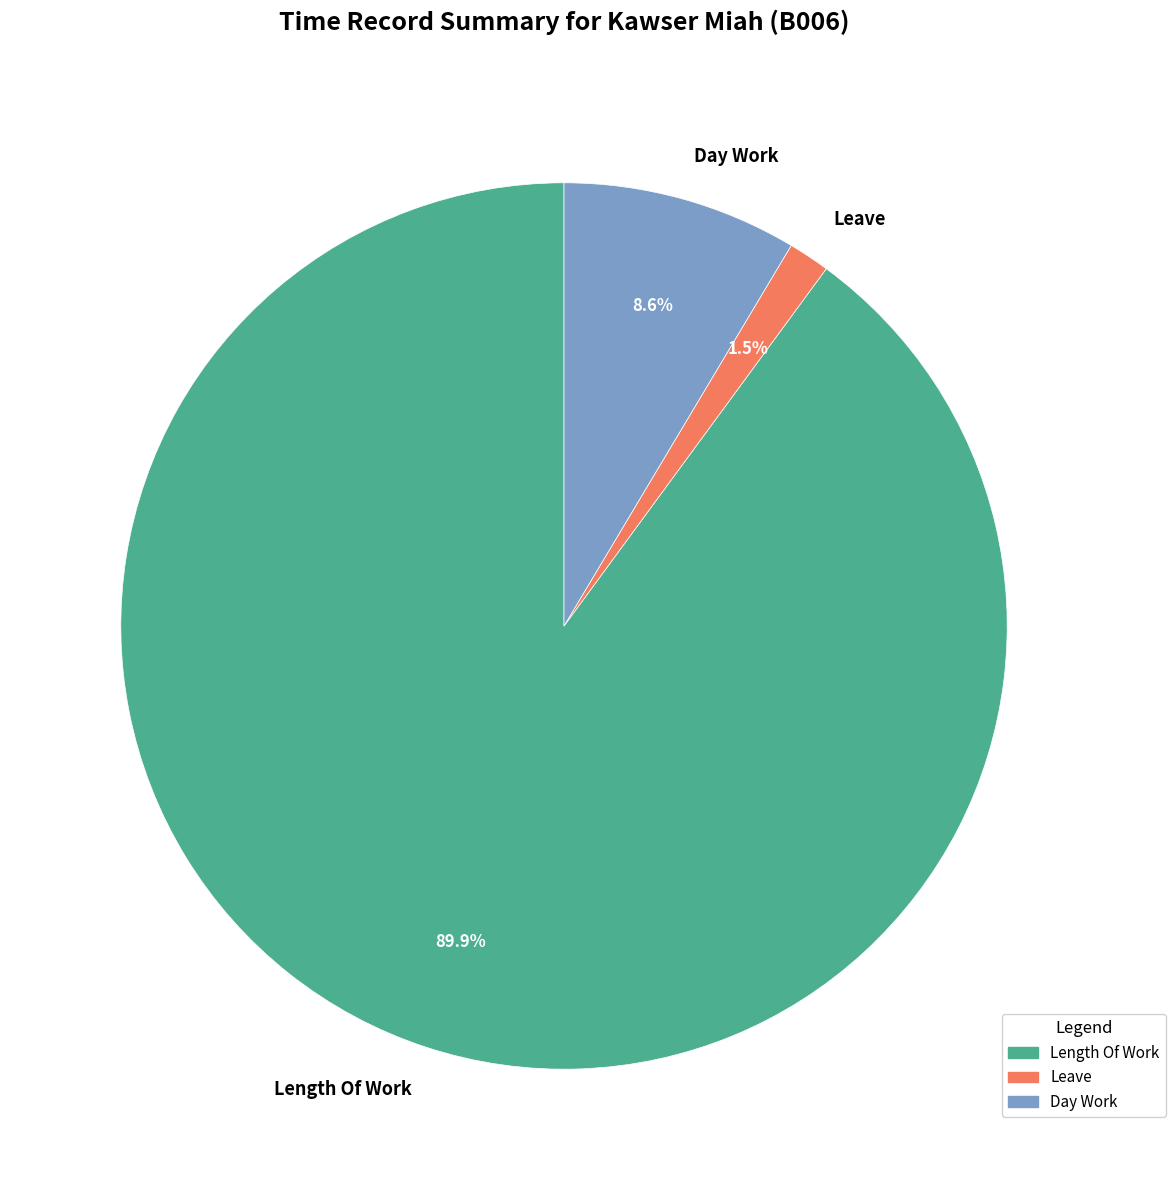

Rank the categories by value from lowest to highest.

Leave, Day Work, Length Of Work